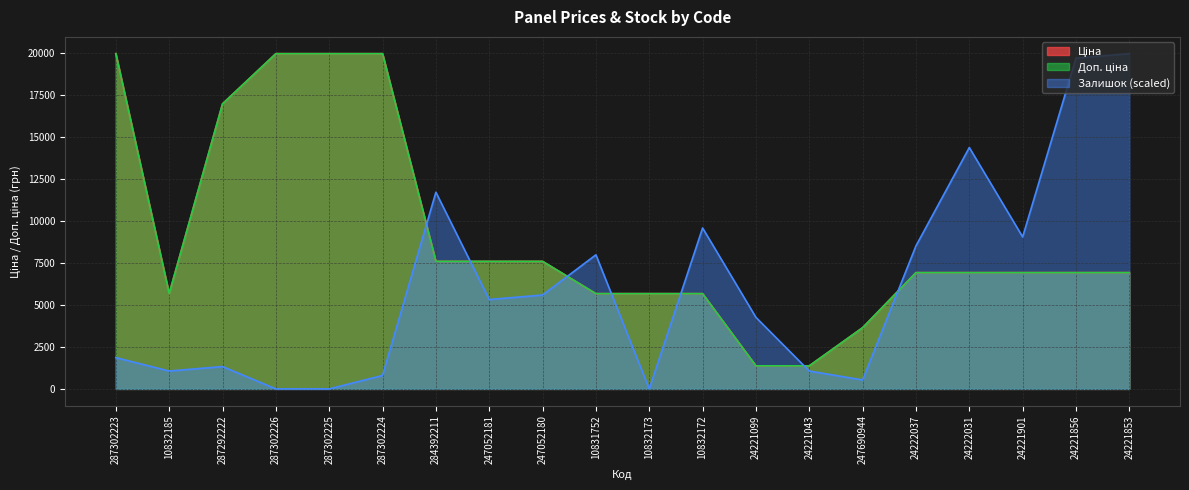

True or false: Залишок and Ціна intersect in this chart.

True